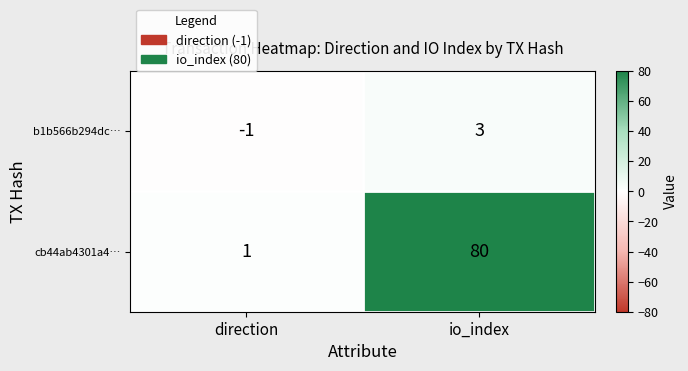

Which label corresponds to the smallest value in the chart?

direction